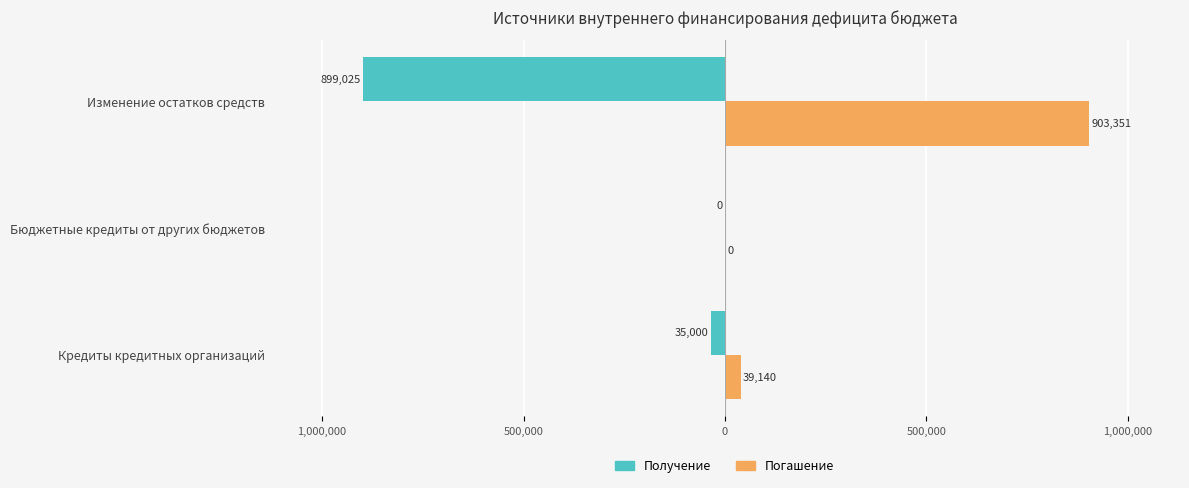

What are all the series names shown in the legend?

Получение, Погашение